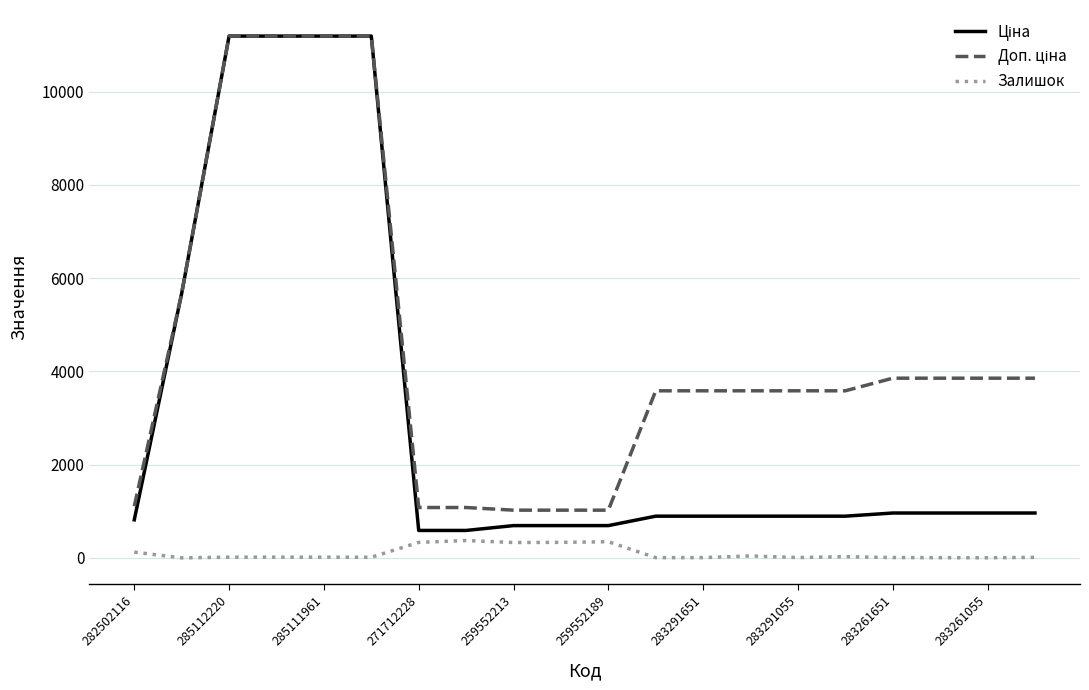

What is the maximum value shown in the chart?

11188.2